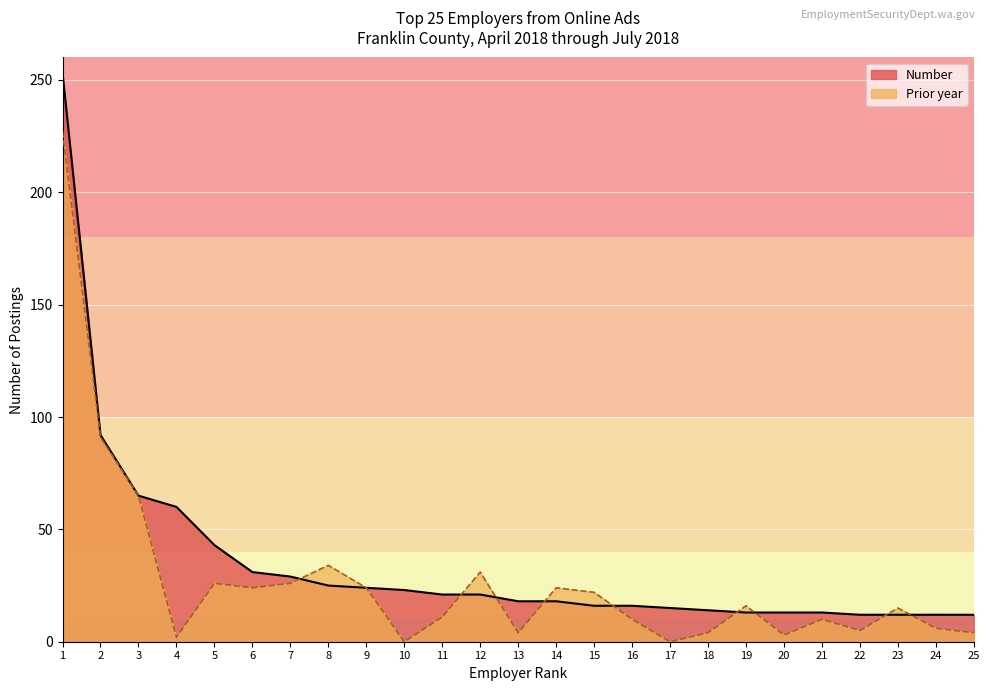

Between 6 and 11, which series saw the biggest shift?

Prior year